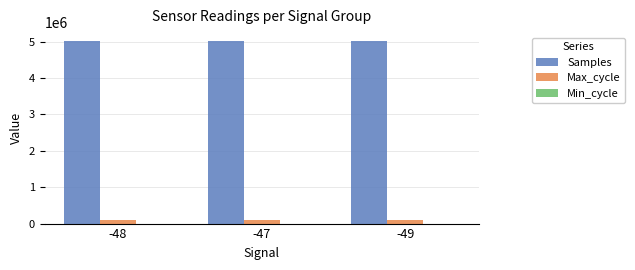

The value of Samples at -47 is 2413121. True or false?

False